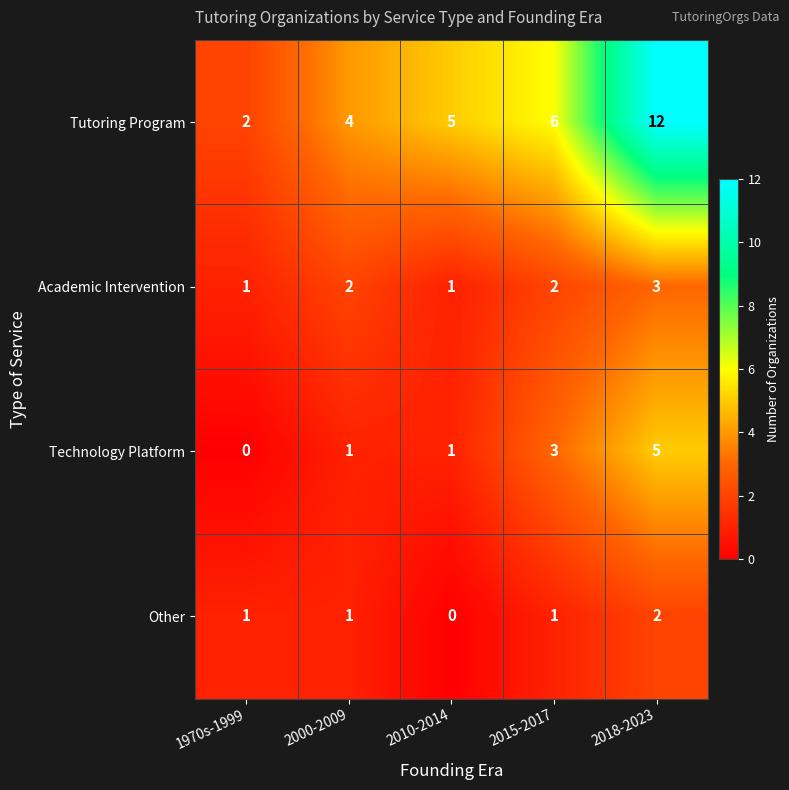

What is the difference between the highest and lowest values at 2000-2009?

3